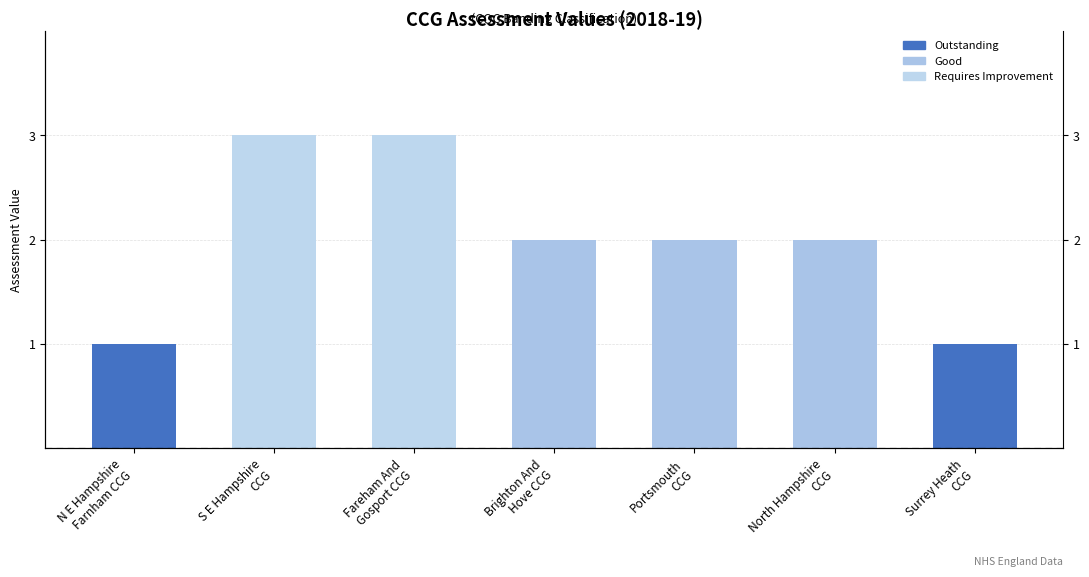

Approximately how many times larger is the value at N E Hampshire
Farnham CCG compared to Fareham And
Gosport CCG?

0.3